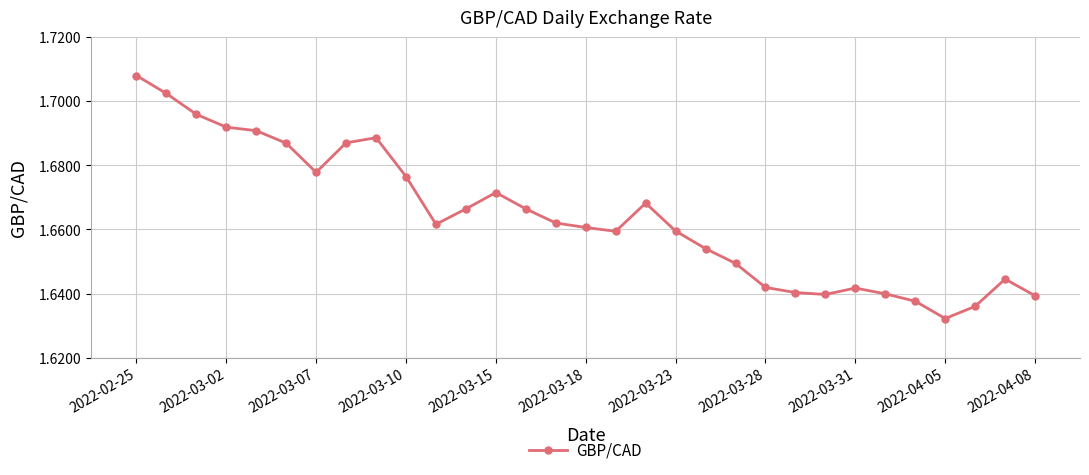

How many values are between 1 and 2?

31